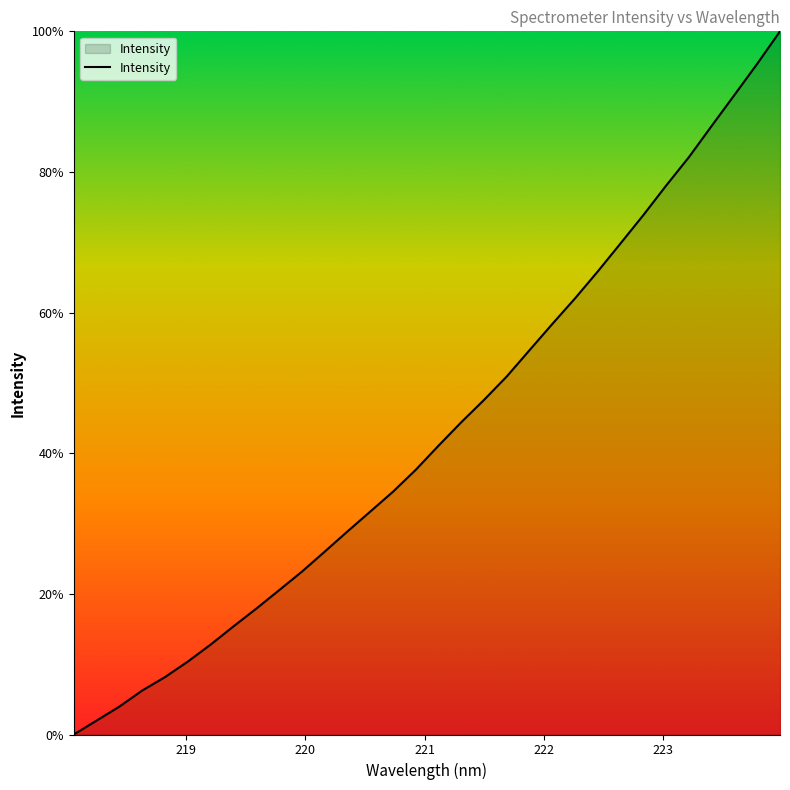

How many values are below 41?

16